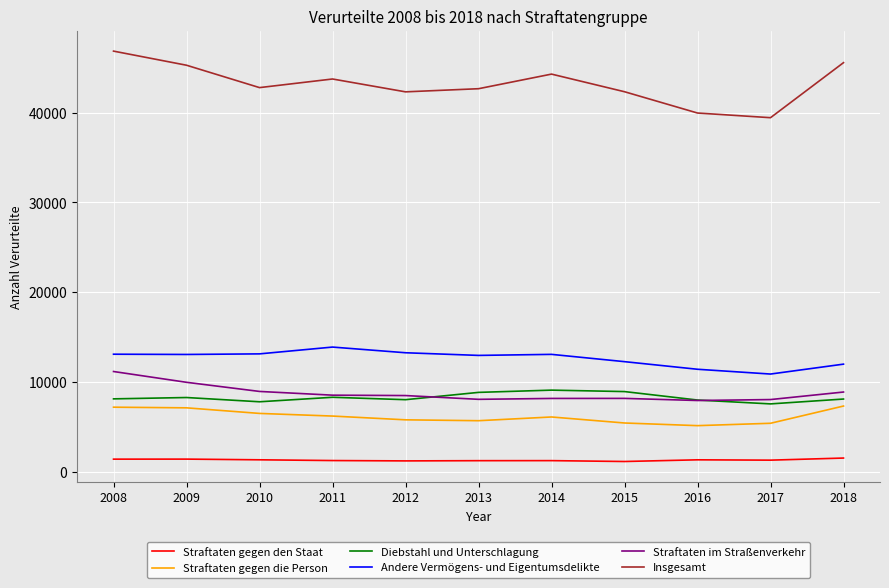

Which series has the widest spread of values?

Insgesamt